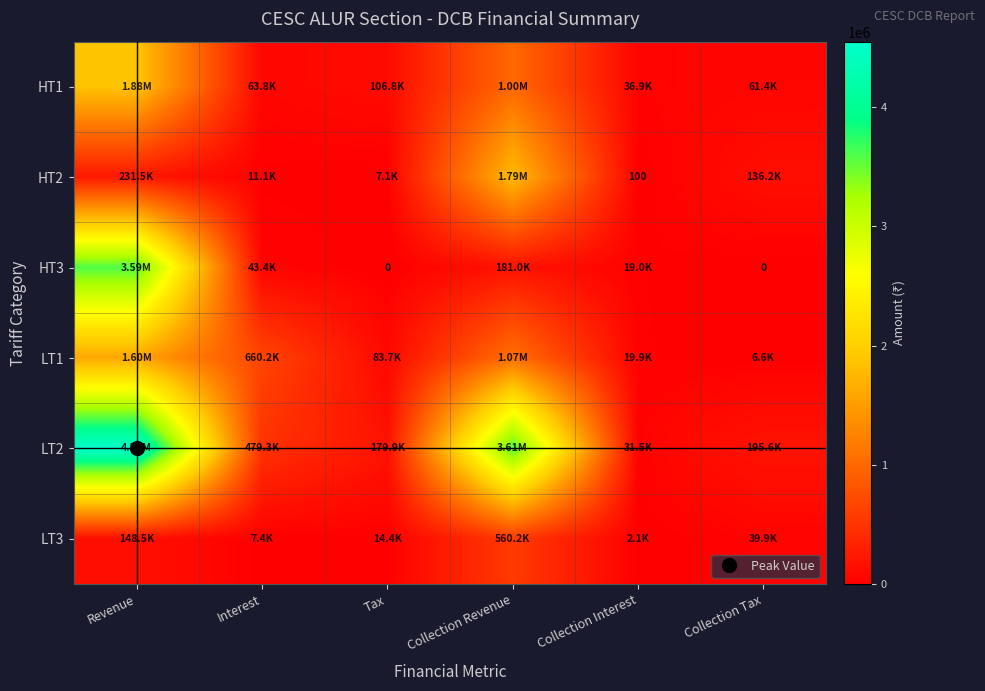

What is the difference between the second highest and minimum values in the LT1 series?

1067627.5